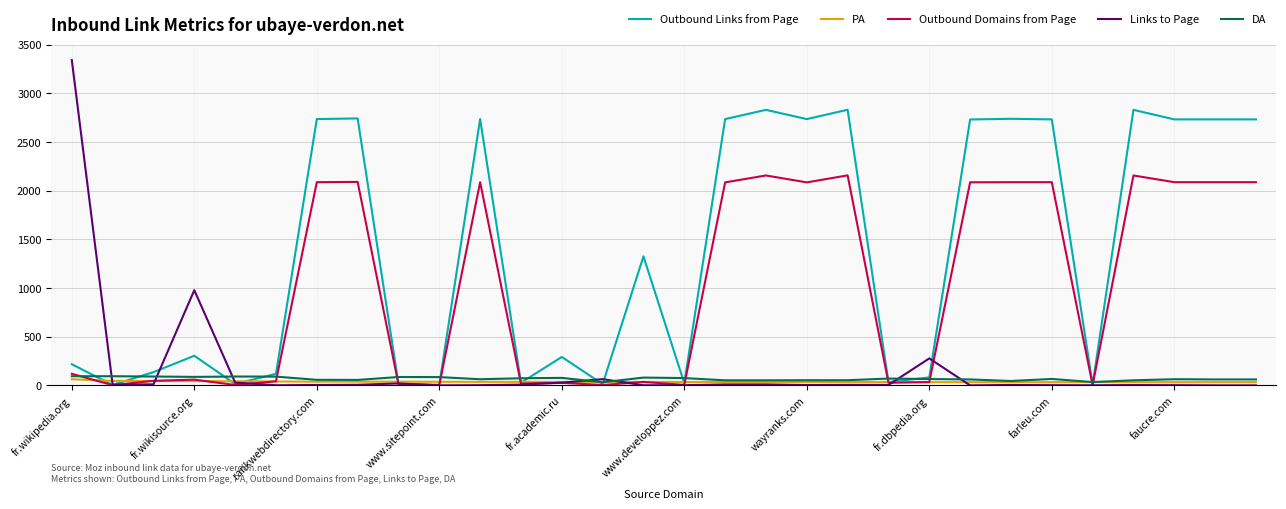

Does the chart have visible grid lines?

Yes